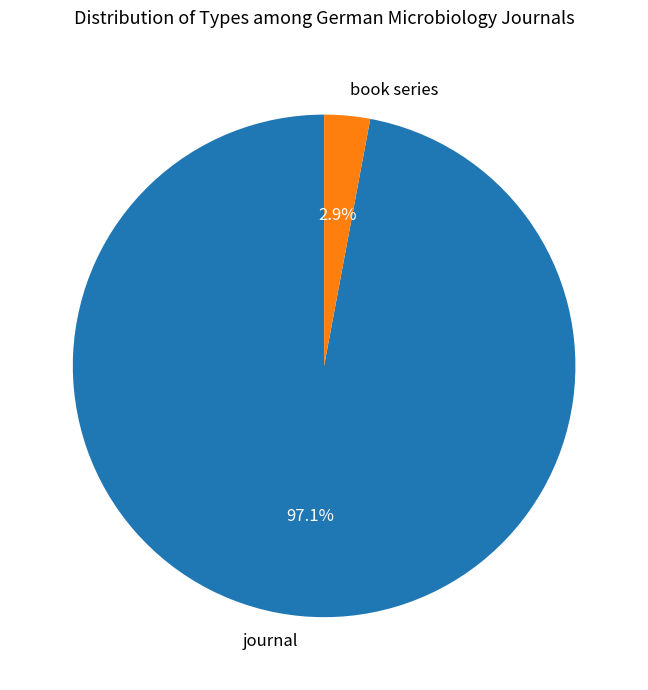

Between journal and book series, which is larger?

journal